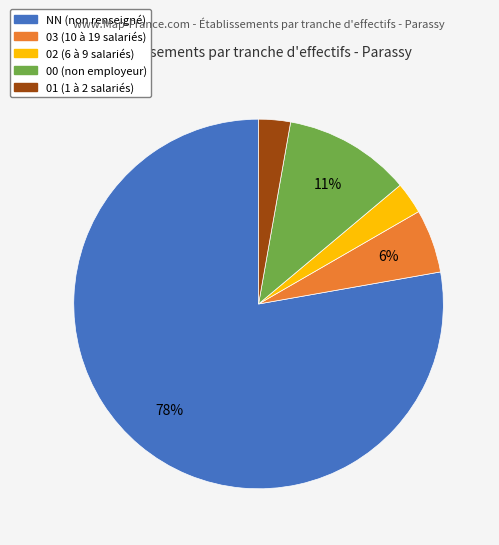

Is there any slice that represents more than half of the pie?

Yes